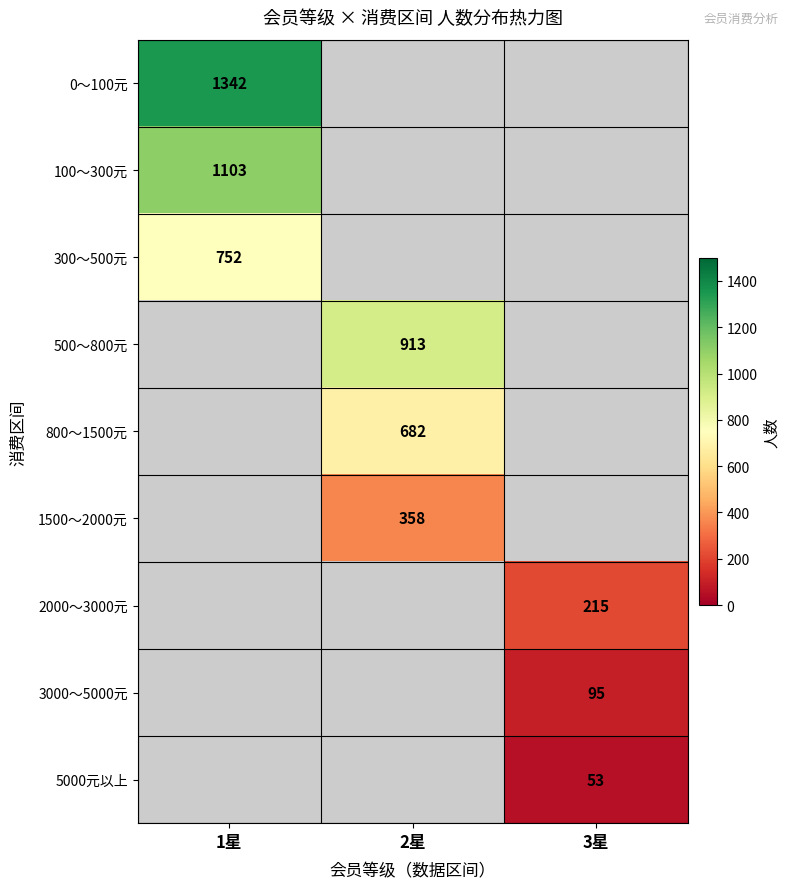

Is the value of 300～500元 at 1星 greater than the value of 100～300元 at 1星?

No